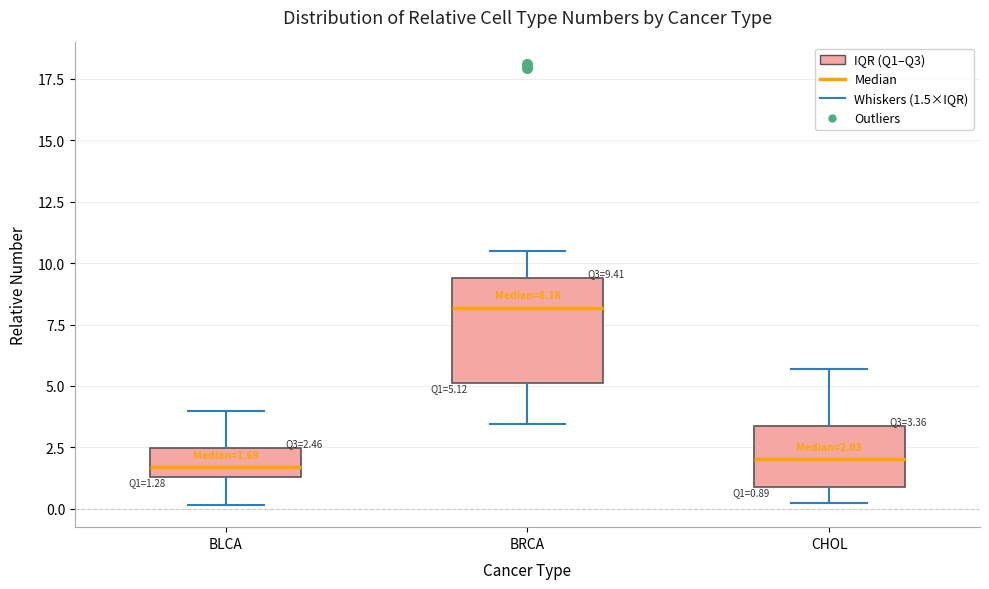

Comparing the boxes themselves (not the whiskers), which one is the tallest?

BRCA